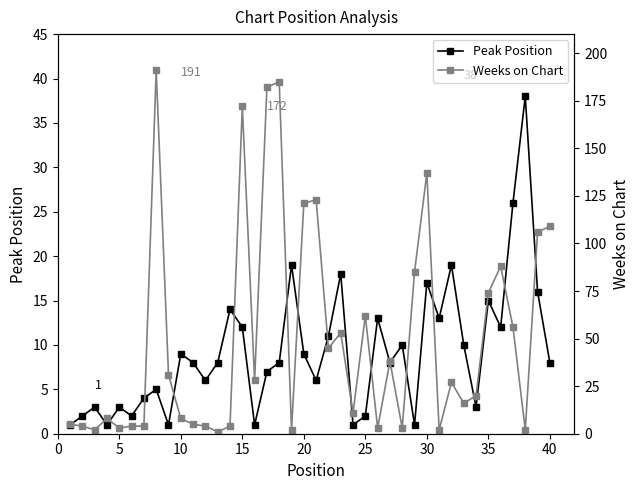

In Peak Position, how many points are lower than both neighbors (excluding endpoints)?

12